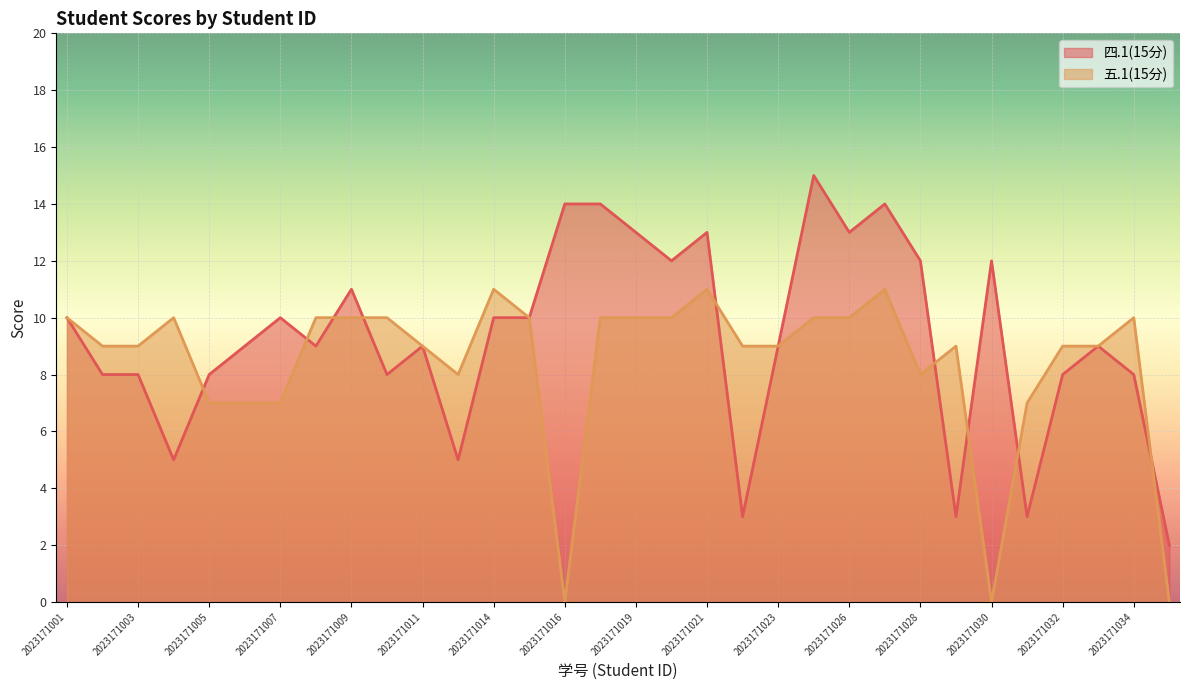

Which has a higher value, 2023171029 or 2023171006?

2023171006